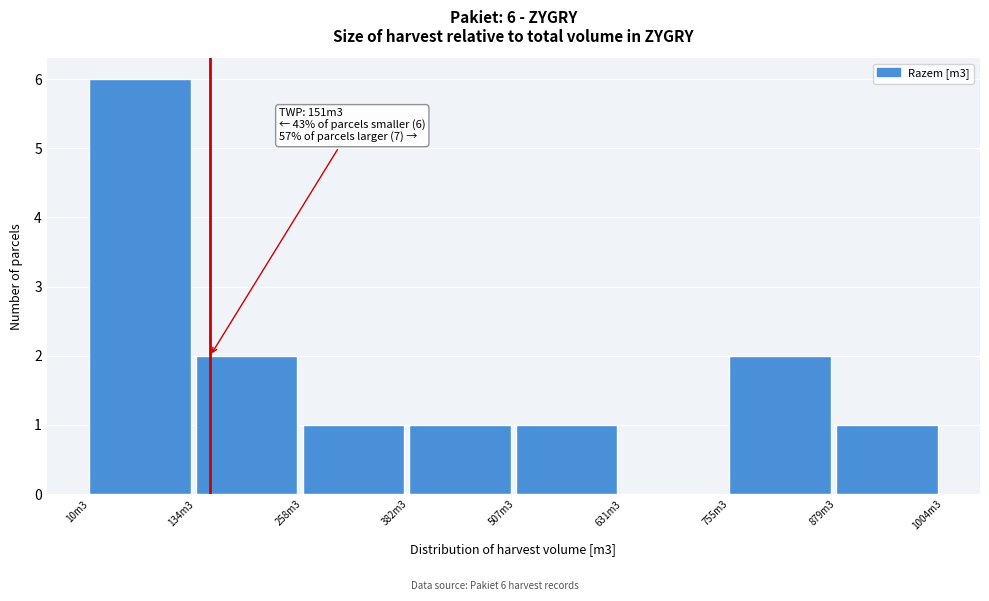

Reading left to right, what are all the values shown in this chart?

10m3=6	134m3=2	258m3=1	382m3=1	507m3=1	631m3=0	755m3=2	879m3=1